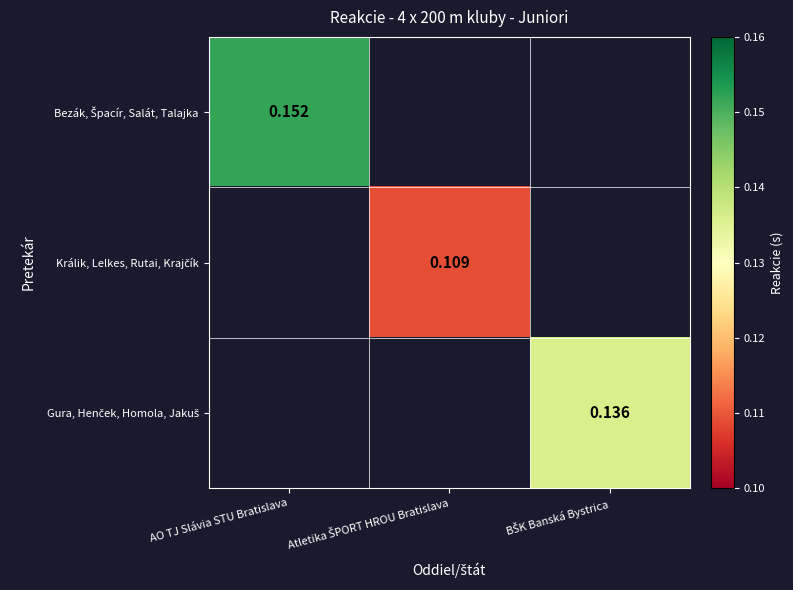

How many data points does each series have?

3